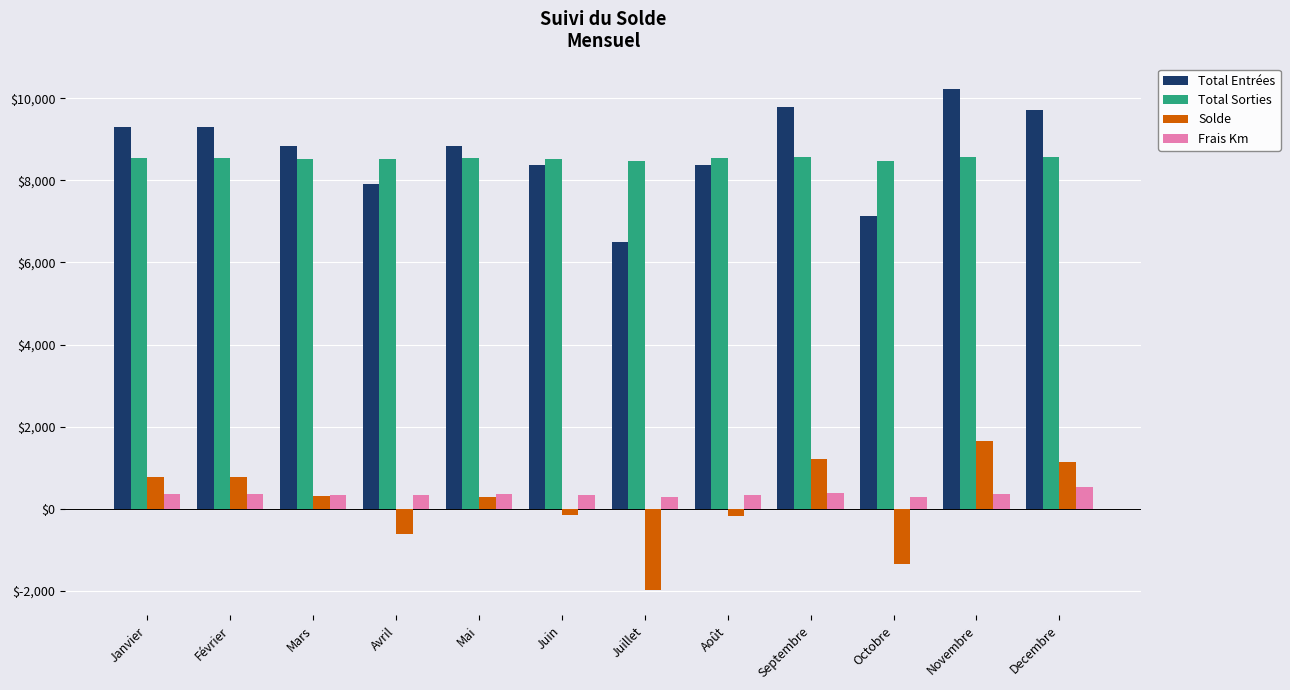

How many groups of bars are there?

12